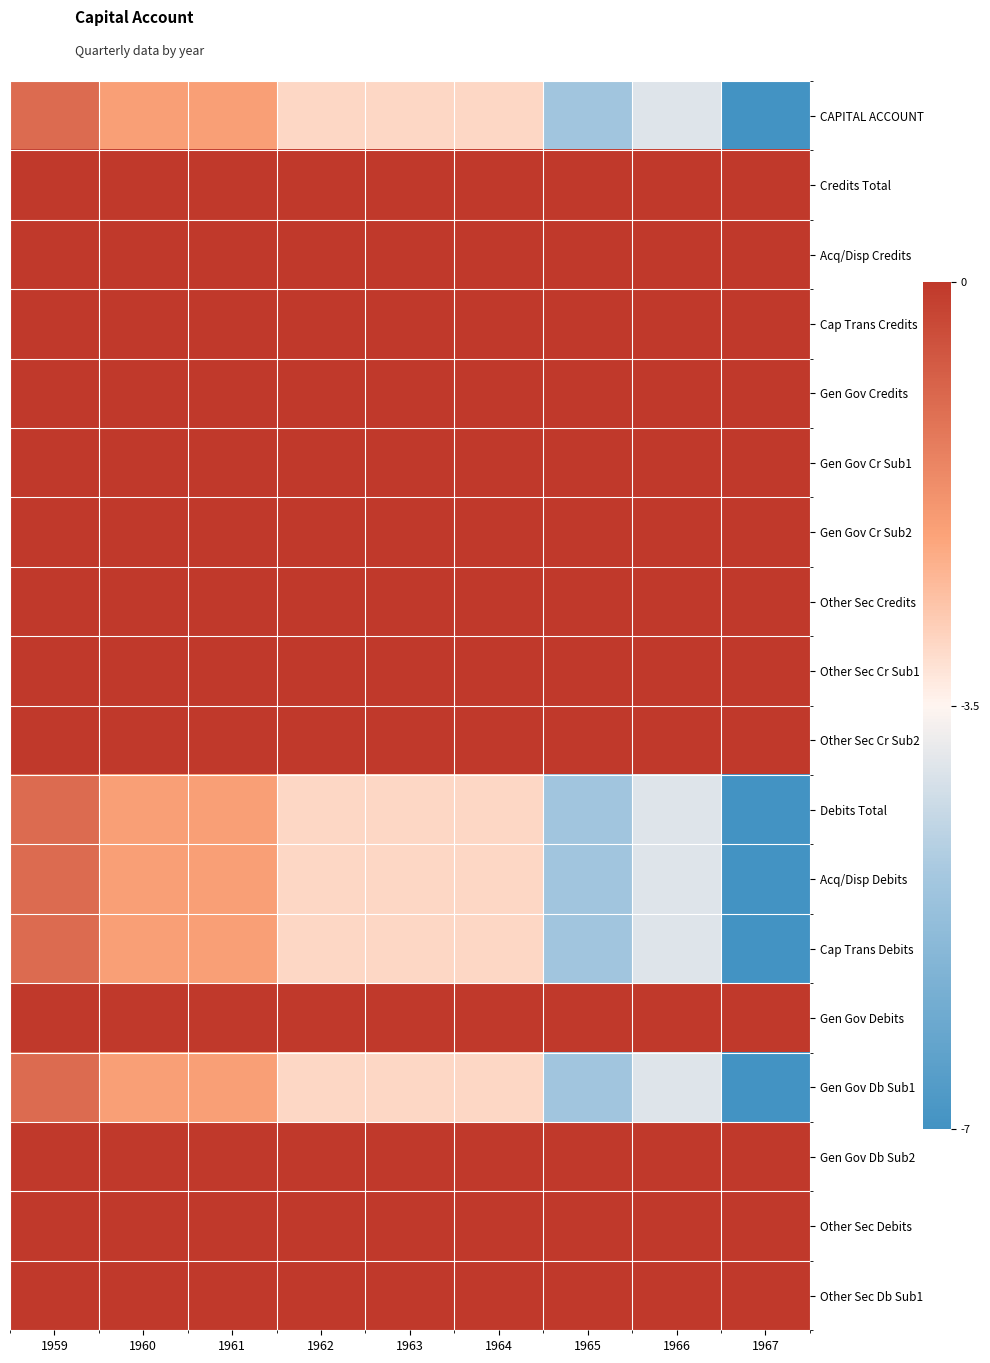

Between 1961 and 1967, which series saw the biggest shift?

CAPITAL ACCOUNT